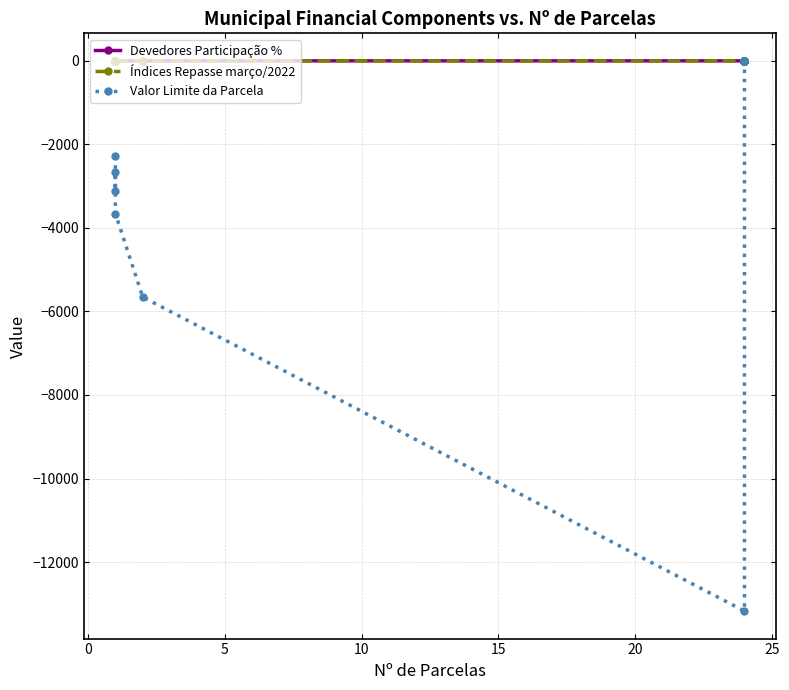

Where is Devedores Participação % nearest to the value 0?

10